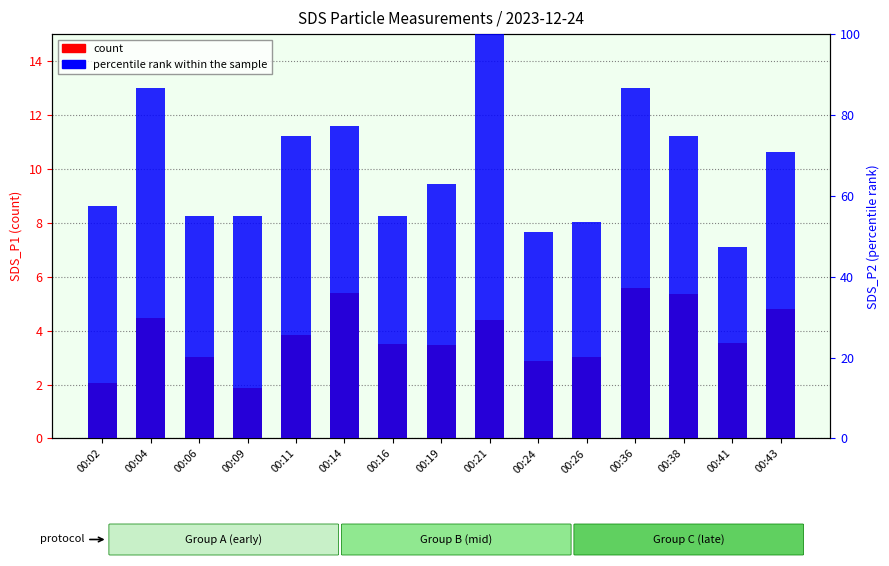

What is the maximum value shown in the chart?

100.0